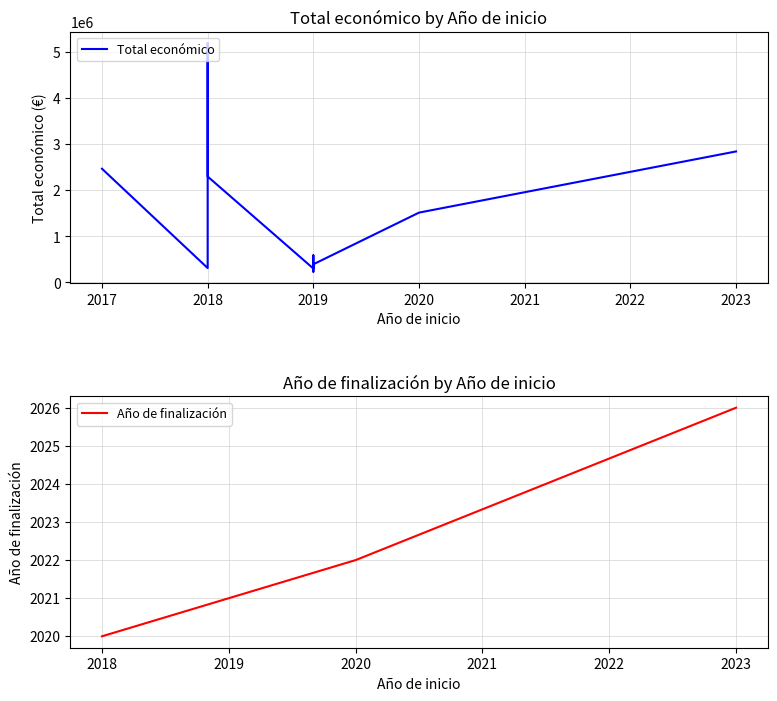

Rank the series at Simulation from lowest to highest value.

Año de finalización, Total económico